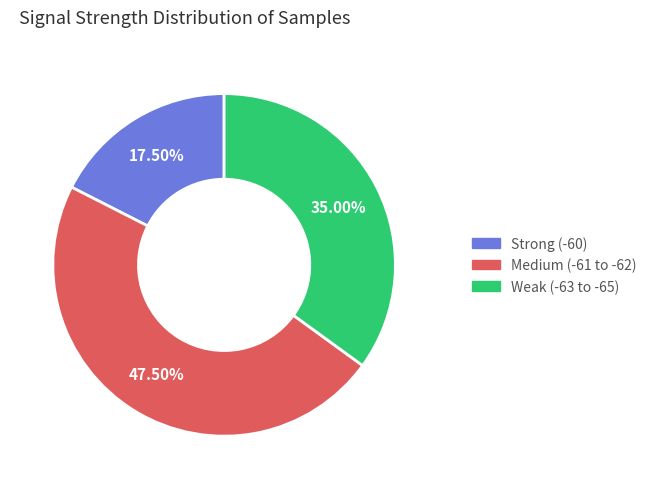

Is there any slice that represents more than half of the pie?

No